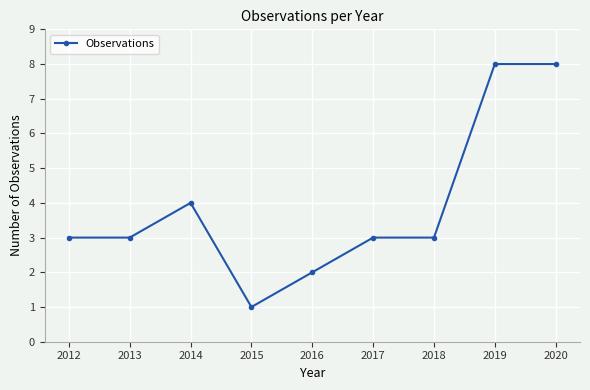

Is it true that the value at 2018 is 1?

False